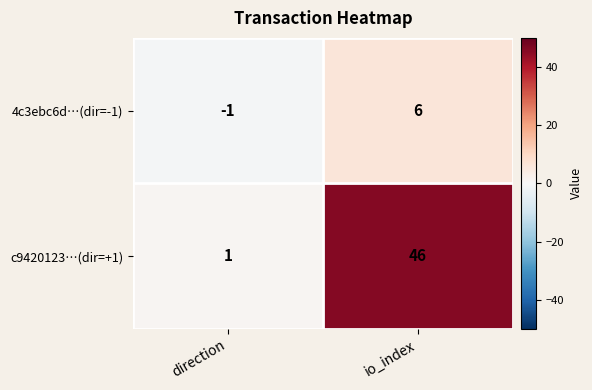

Which series has the widest spread of values?

c9420123…(dir=+1)